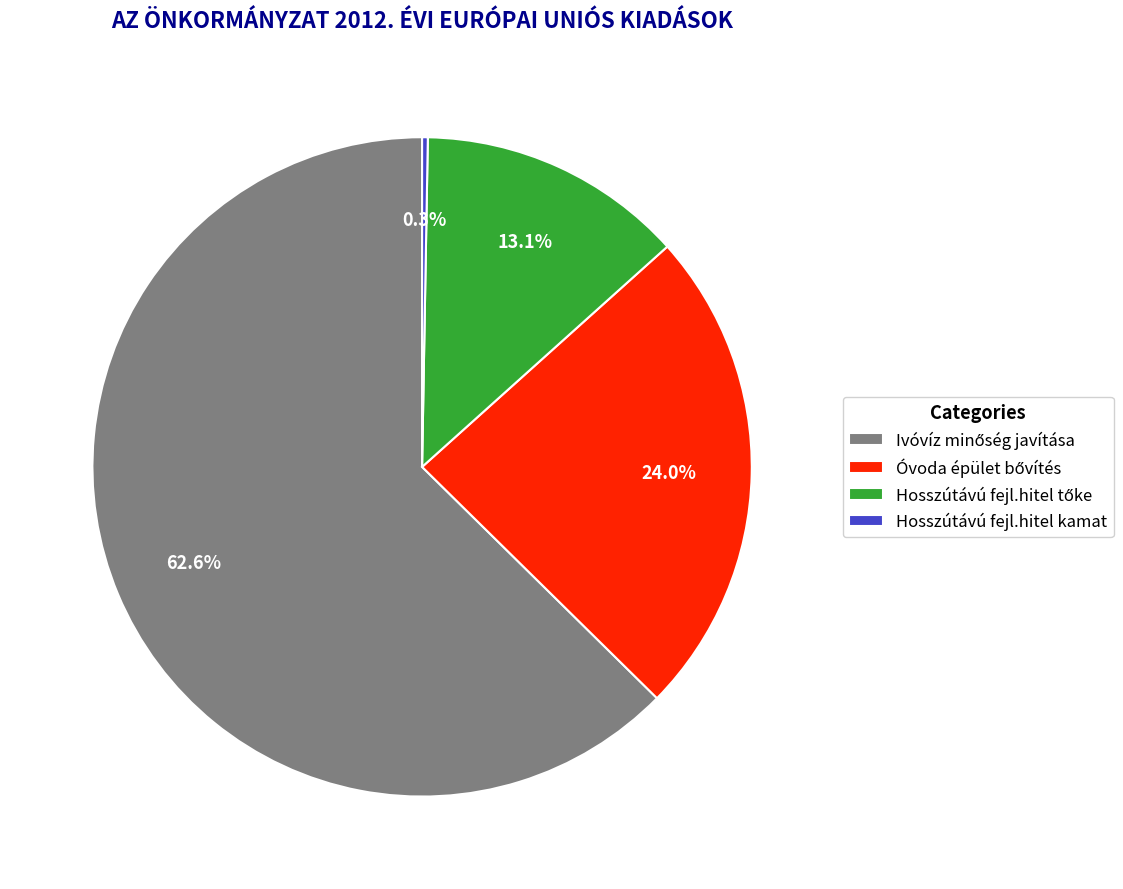

What is the smallest slice in the pie chart?

Hosszútávú fejl.hitel kamat